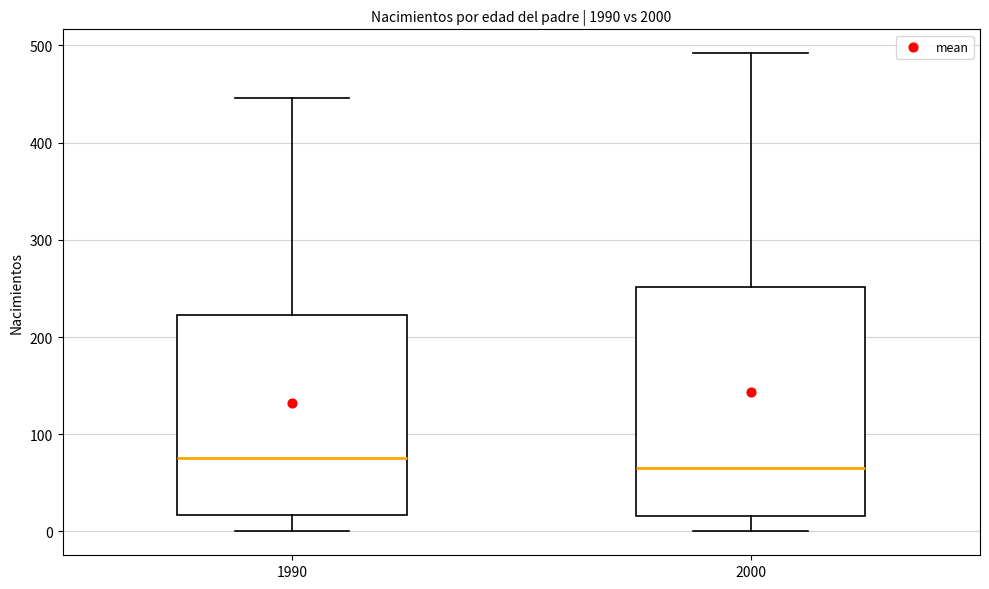

Where does the lower whisker of the box at x = 2000 end on the y-axis? The values are not printed on the chart, so give them approximately, as read against the axis.

0